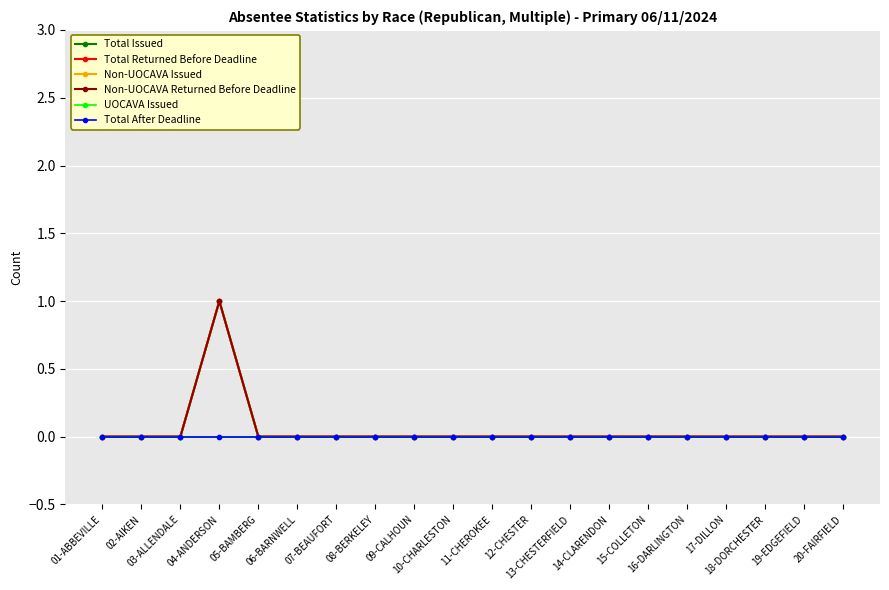

True or false: Total Returned Before Deadline and Non-UOCAVA Returned Before Deadline cross at least once.

False